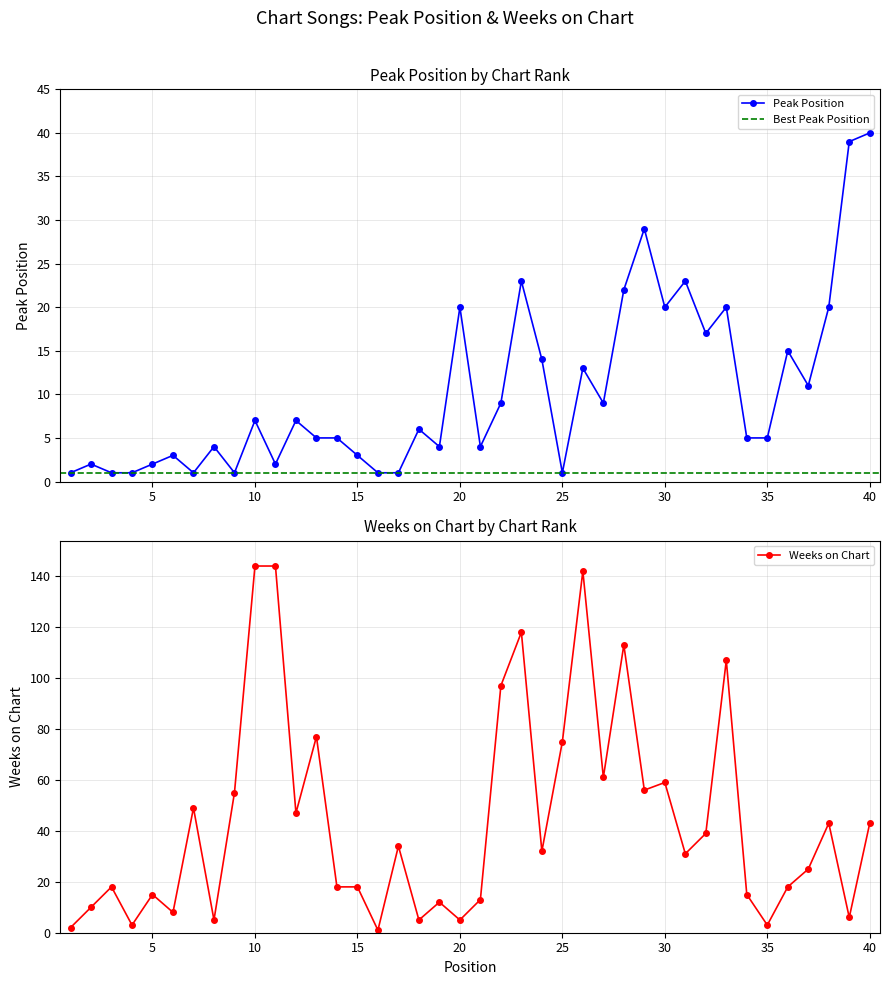

Which series has the largest total across all categories?

Weeks on Chart